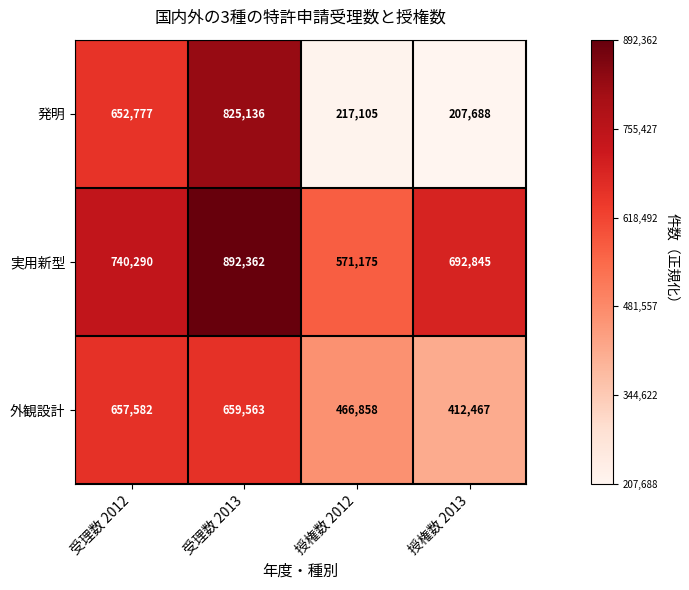

Reading left to right, extract all data points from this chart.

発明: 受理数 2012=652777	受理数 2013=825136	授権数 2012=217105	授権数 2013=207688
実用新型: 受理数 2012=740290	受理数 2013=892362	授権数 2012=571175	授権数 2013=692845
外観設計: 受理数 2012=657582	受理数 2013=659563	授権数 2012=466858	授権数 2013=412467